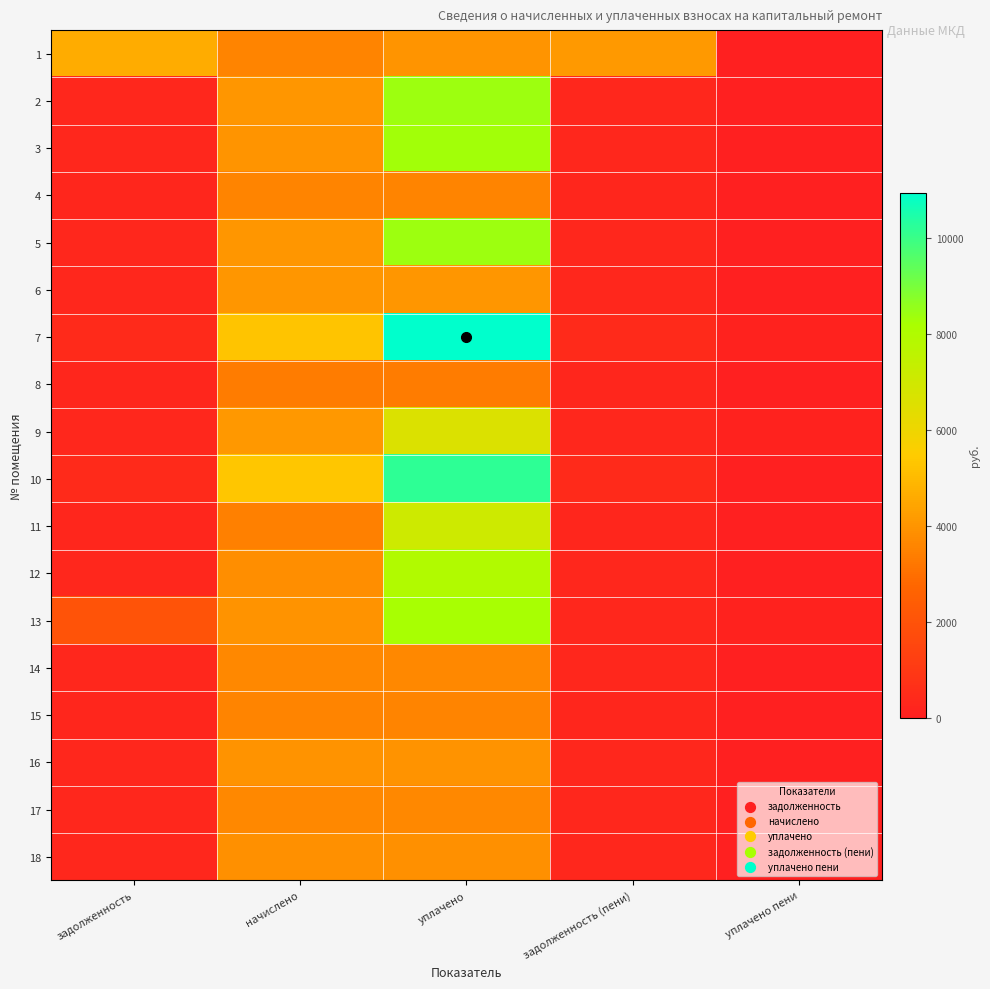

Reading right to left, transcribe all the data shown in this chart.

1: уплачено пени=0.0	задолженность (пени)=4143.7	уплачено=4000.0	начислено=3557.8	задолженность=4651.5
2: уплачено пени=0.0	задолженность (пени)=338.1	уплачено=8423.1	начислено=4057.2	задолженность=338.1
3: уплачено пени=0.0	задолженность (пени)=334.6	уплачено=8337.1	начислено=4015.8	задолженность=334.6
4: уплачено пени=0.0	задолженность (пени)=298.8	уплачено=3585.2	начислено=3585.2	задолженность=298.8
5: уплачено пени=40.6	задолженность (пени)=337.4	уплачено=8405.9	начислено=4048.9	задолженность=337.4
6: уплачено пени=0.1	задолженность (пени)=337.4	уплачено=4048.9	начислено=4048.9	задолженность=337.4
7: уплачено пени=126.8	задолженность (пени)=439.5	уплачено=10950.0	начислено=5274.4	задолженность=439.5
8: уплачено пени=0.0	задолженность (пени)=280.1	уплачено=3361.7	начислено=3361.7	задолженность=280.1
9: уплачено пени=124.6	задолженность (пени)=329.1	уплачено=6623.3	начислено=4066.2	задолженность=329.1
10: уплачено пени=0.0	задолженность (пени)=443.7	уплачено=10204.4	начислено=5324.0	задолженность=443.7
11: уплачено пени=13.1	задолженность (пени)=283.6	уплачено=7065.1	начислено=3432.2	задолженность=283.6
12: уплачено пени=3.3	задолженность (пени)=320.2	уплачено=7976.2	начислено=3841.9	задолженность=320.2
13: уплачено пени=119.4	задолженность (пени)=339.3	уплачено=8234.0	начислено=3966.1	задолженность=2045.8
14: уплачено пени=0.0	задолженность (пени)=306.4	уплачено=3676.7	начислено=3676.3	задолженность=306.4
15: уплачено пени=0.0	задолженность (пени)=296.7	уплачено=3560.4	начислено=3560.4	задолженность=296.7
16: уплачено пени=1.4	задолженность (пени)=329.8	уплачено=3957.8	начислено=3957.8	задолженность=329.8
17: уплачено пени=0.0	задолженность (пени)=306.4	уплачено=3676.3	начислено=3676.3	задолженность=306.4
18: уплачено пени=1.4	задолженность (пени)=320.9	уплачено=3850.2	начислено=3850.2	задолженность=320.9